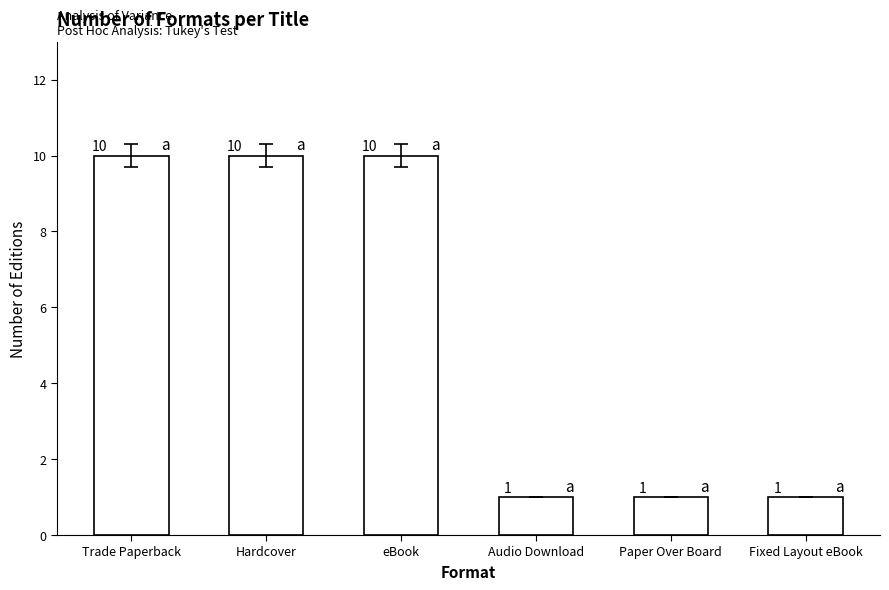

Reading left to right, list all the values displayed in this chart.

10	10	10	1	1	1